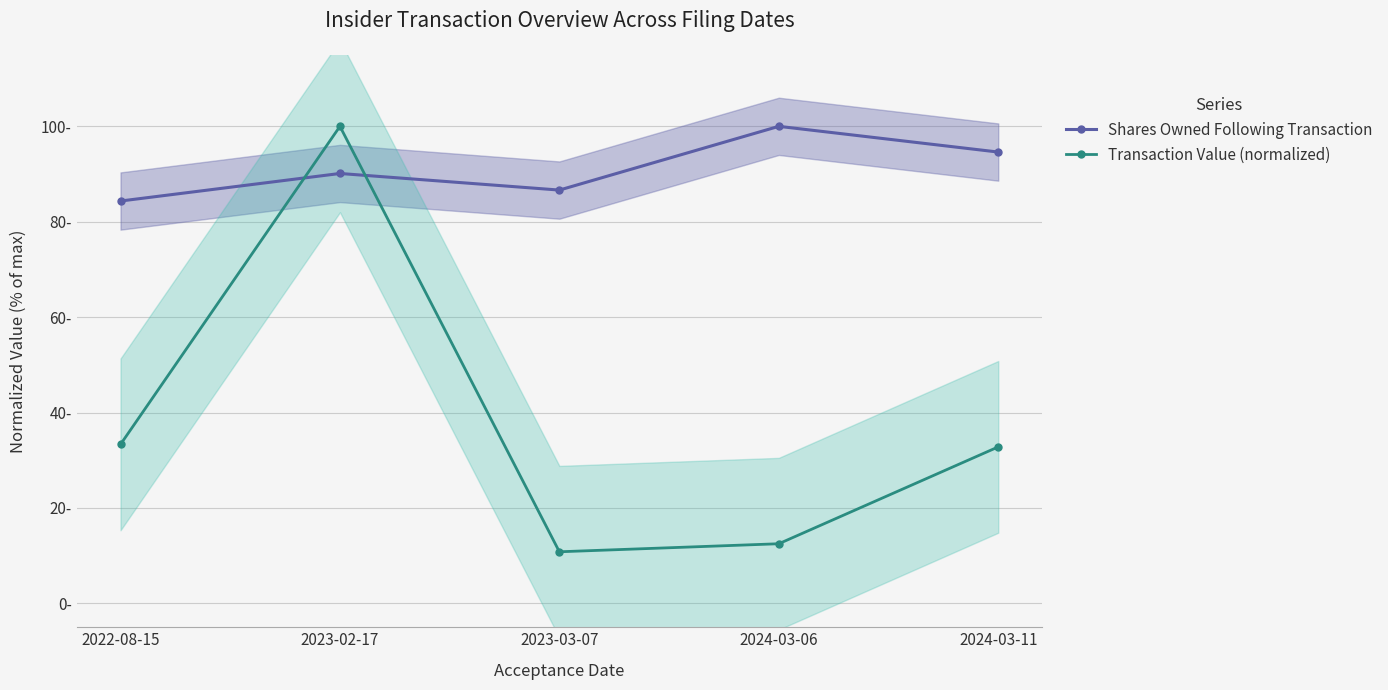

Does the chart have visible grid lines?

Yes